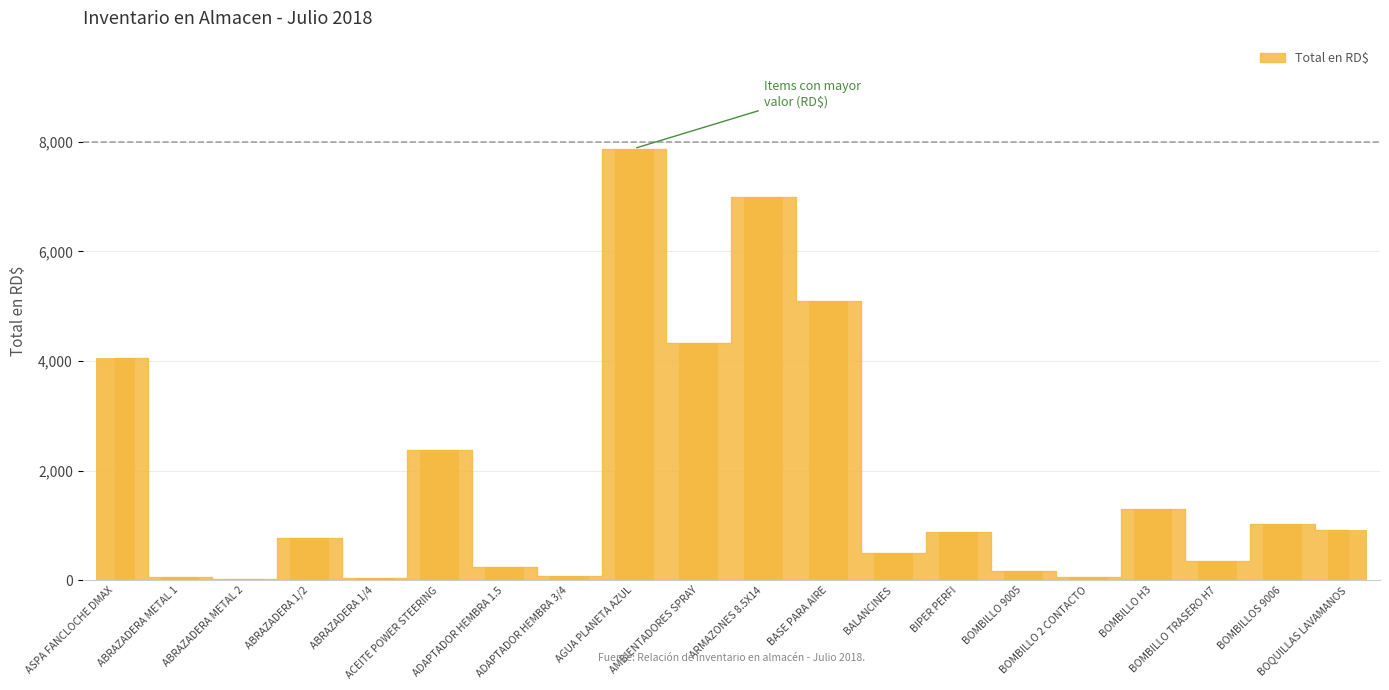

What is the greatest value displayed?

7875.0